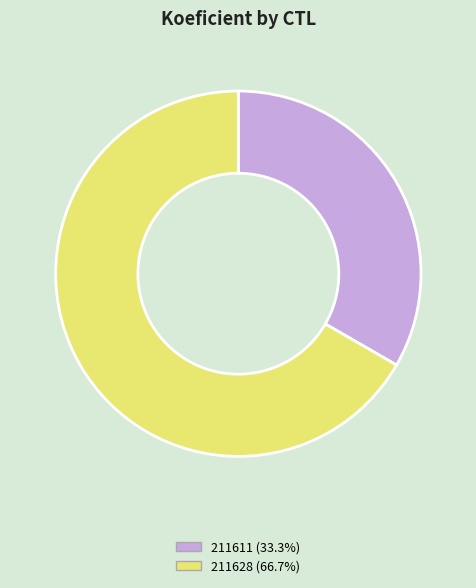

Which slice is the largest?

211628